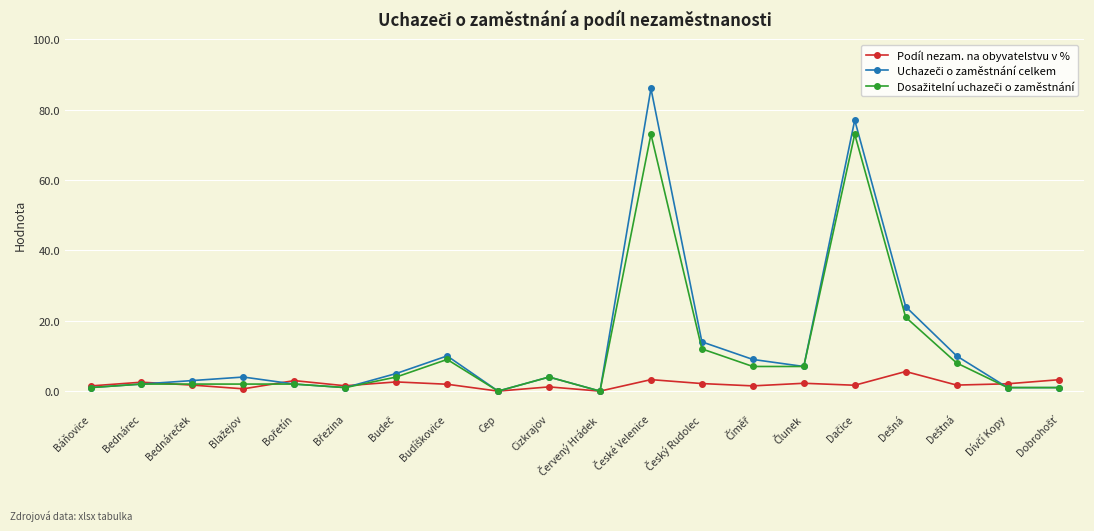

What is the value of the Podíl nezam. na obyvatelstvu v % point at the 15th from the left?

2.2